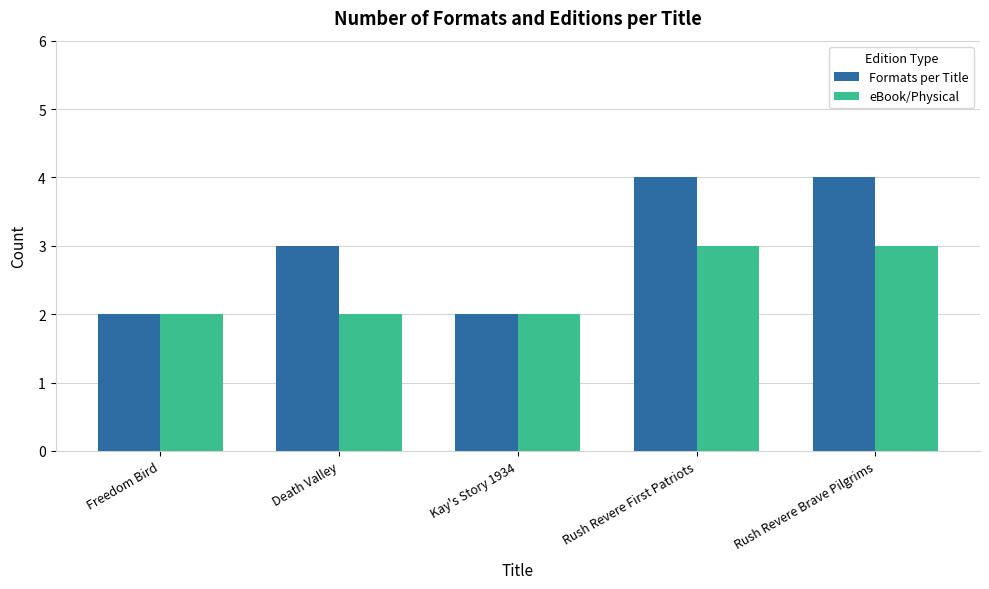

Reading right to left, what are all the values shown in this chart?

Formats per Title: 4	4	2	3	2
eBook/Physical: 3	3	2	2	2